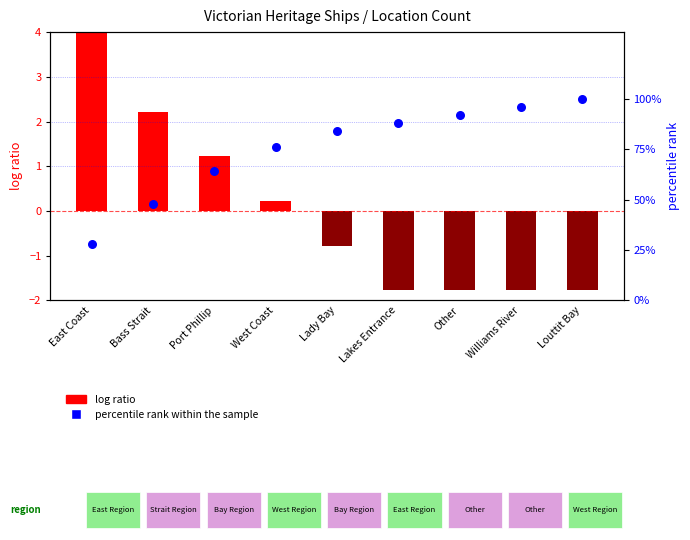

What is the total value across all series at Lakes Entrance?

86.2